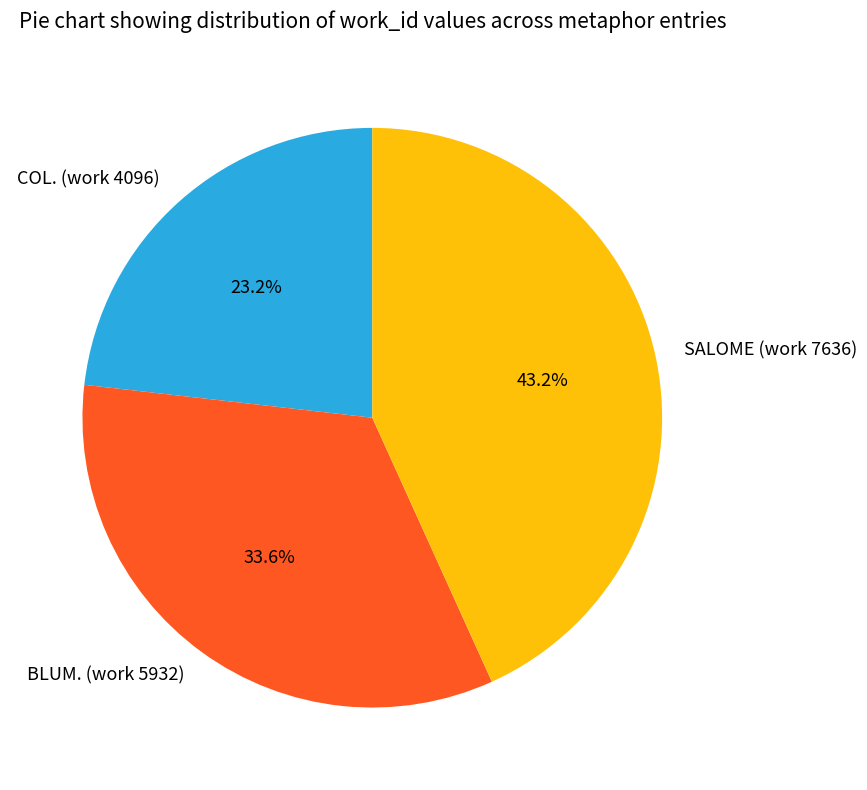

Which slice is the largest?

SALOME (work 7636)